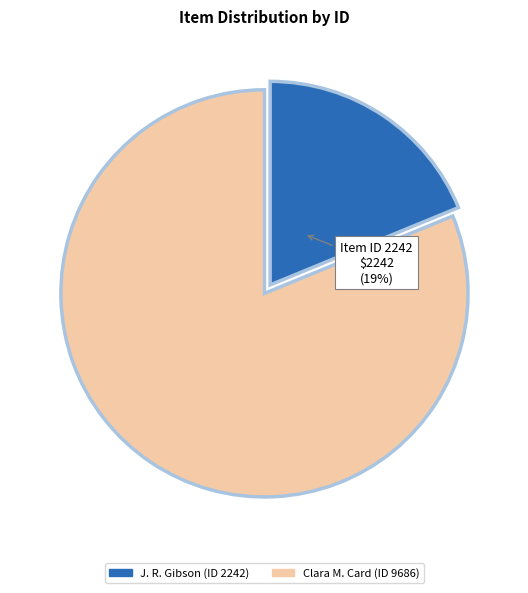

Does Clara M. Card (ID 9686) account for over 50% of the chart?

Yes